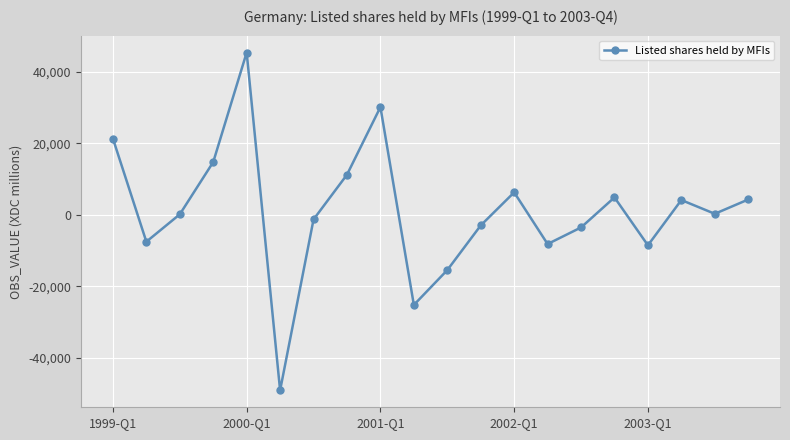

True or false: the data has more than 1 interior local peaks.

True